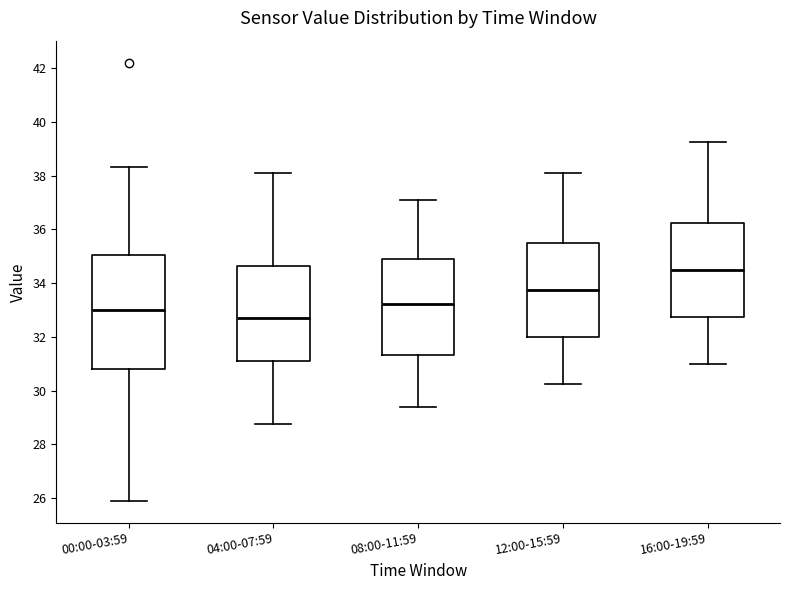

Which box has the highest median line?

16:00-19:59